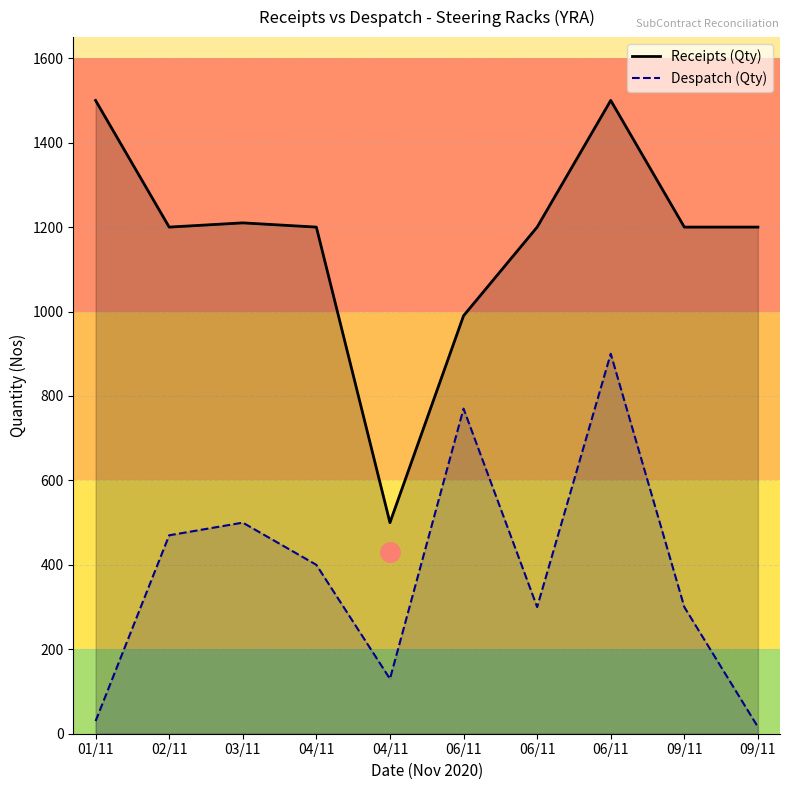

What are all the series names shown in the legend?

Receipts (Qty), Despatch (Qty)